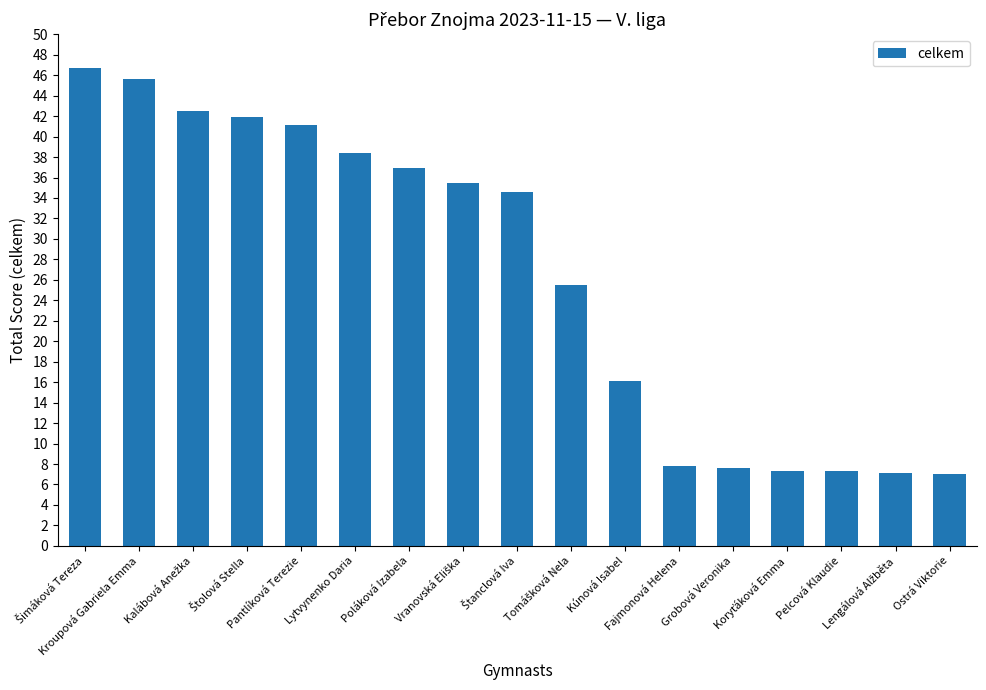

What is the change in value from Pantlíková Terezie to Kúnová Isabel?

-25.0